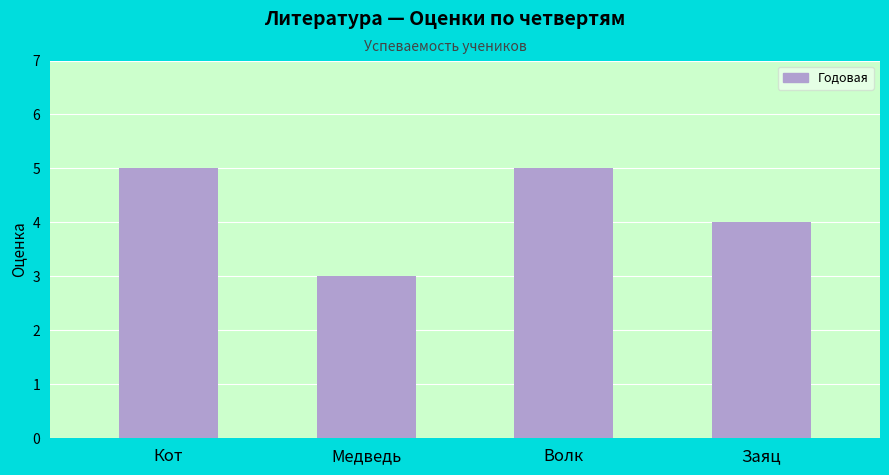

What is the label of the 4th bar from the right?

Кот